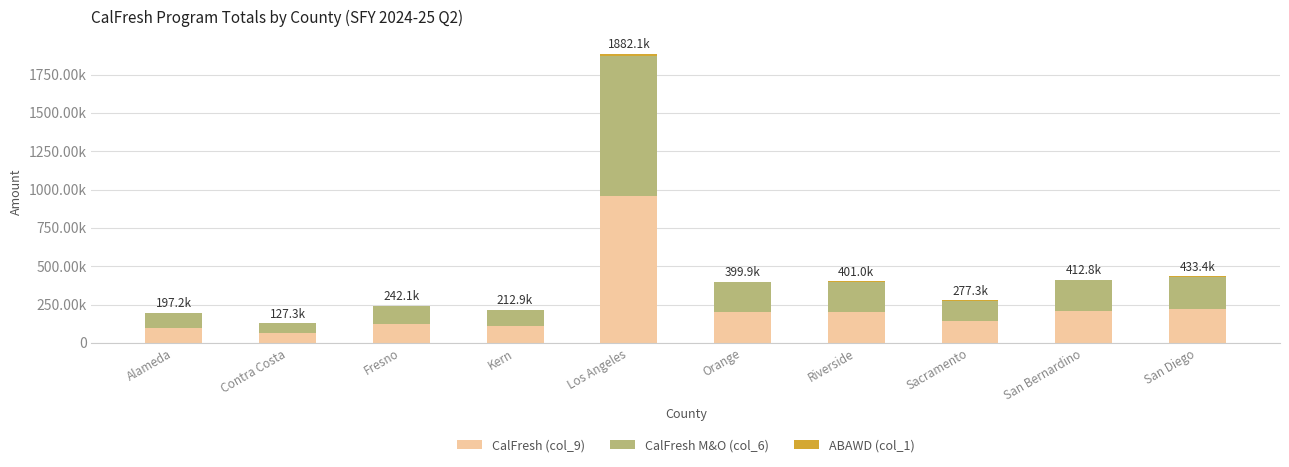

What is the label of the 10th bar from the right?

Alameda